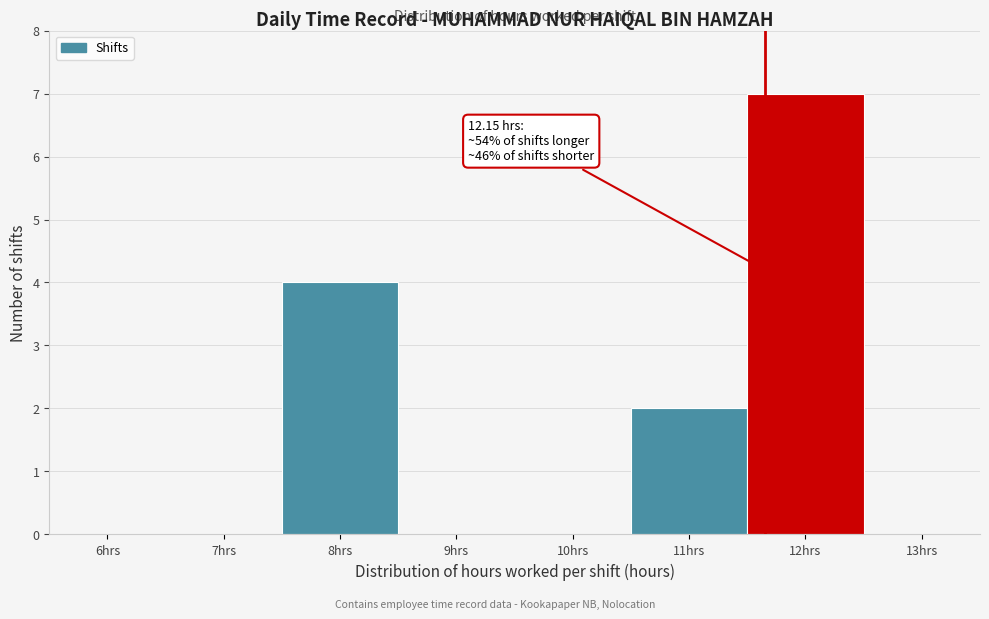

Reading left to right, what are all the values shown in this chart?

6hrs=0	7hrs=0	8hrs=4	9hrs=0	10hrs=0	11hrs=2	12hrs=7	13hrs=0